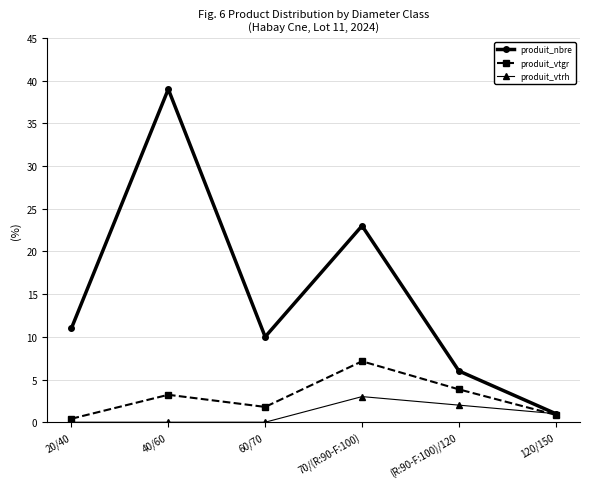

True or false: produit_nbre has a value of 10.0 at 60/70.

True